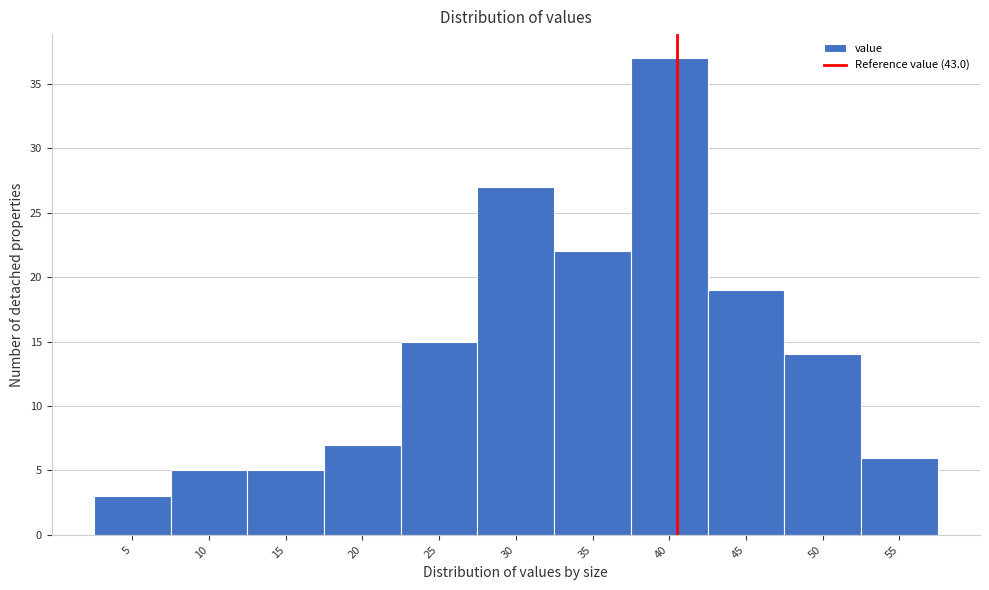

Reading left to right, list all the values displayed in this chart.

5=3	10=5	15=5	20=7	25=15	30=27	35=22	40=37	45=19	50=14	55=6